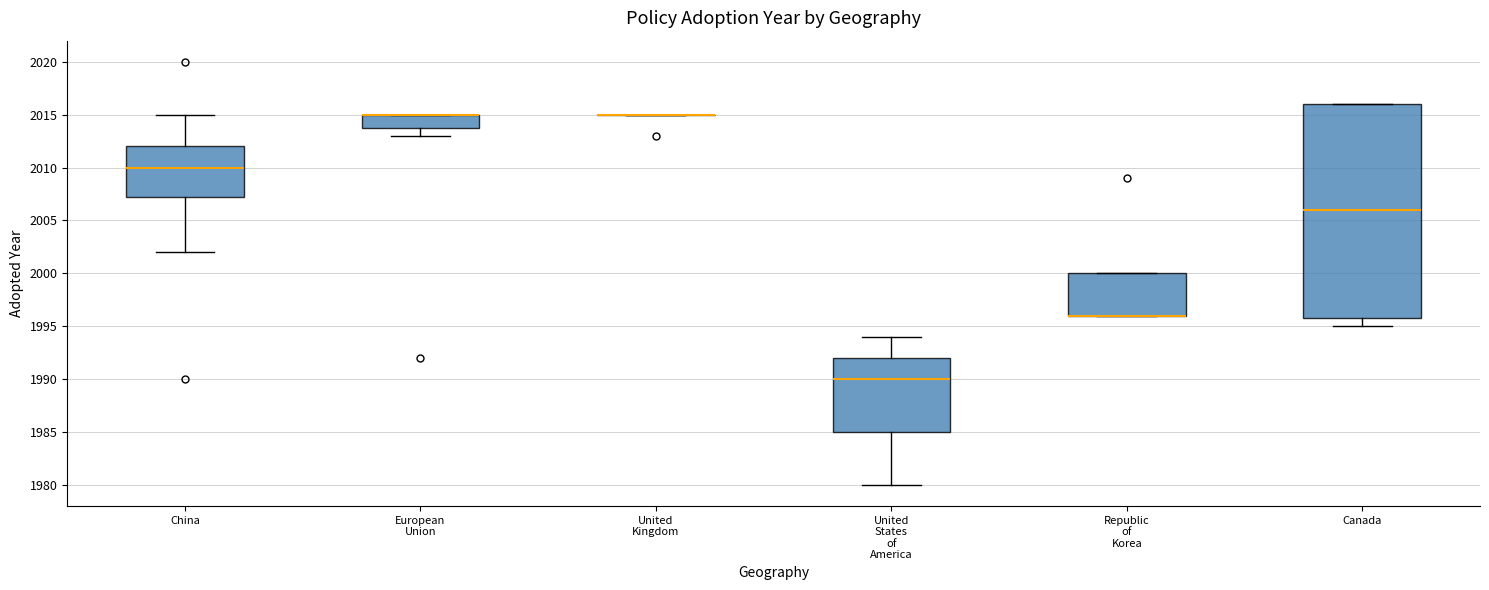

Where is the upper edge of the box for Canada on the y-axis? The values are not printed on the chart, so give them approximately, as read against the axis.

2016.0